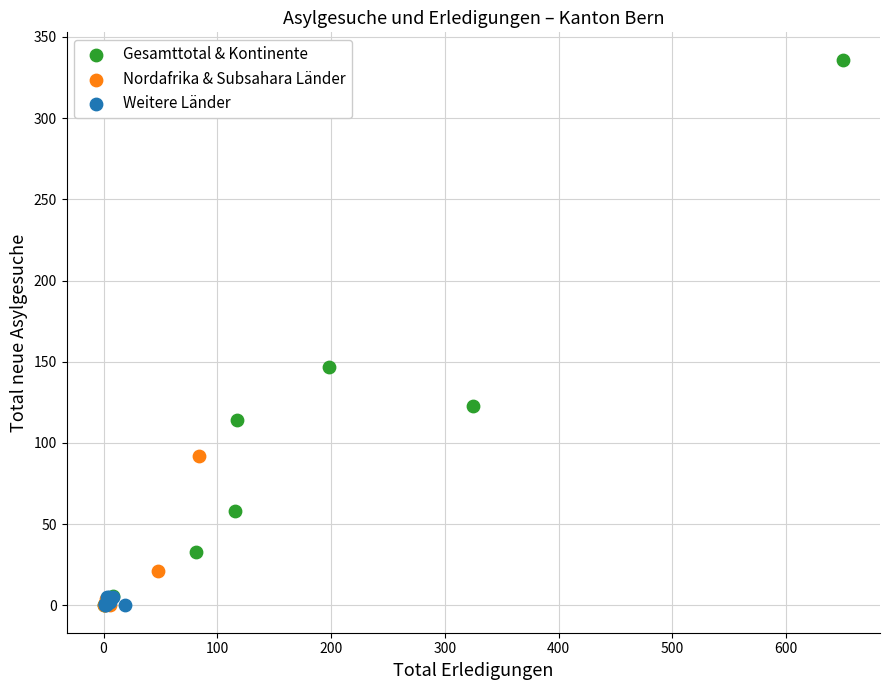

Which series reaches the maximum Y coordinate?

Gesamttotal & Kontinente